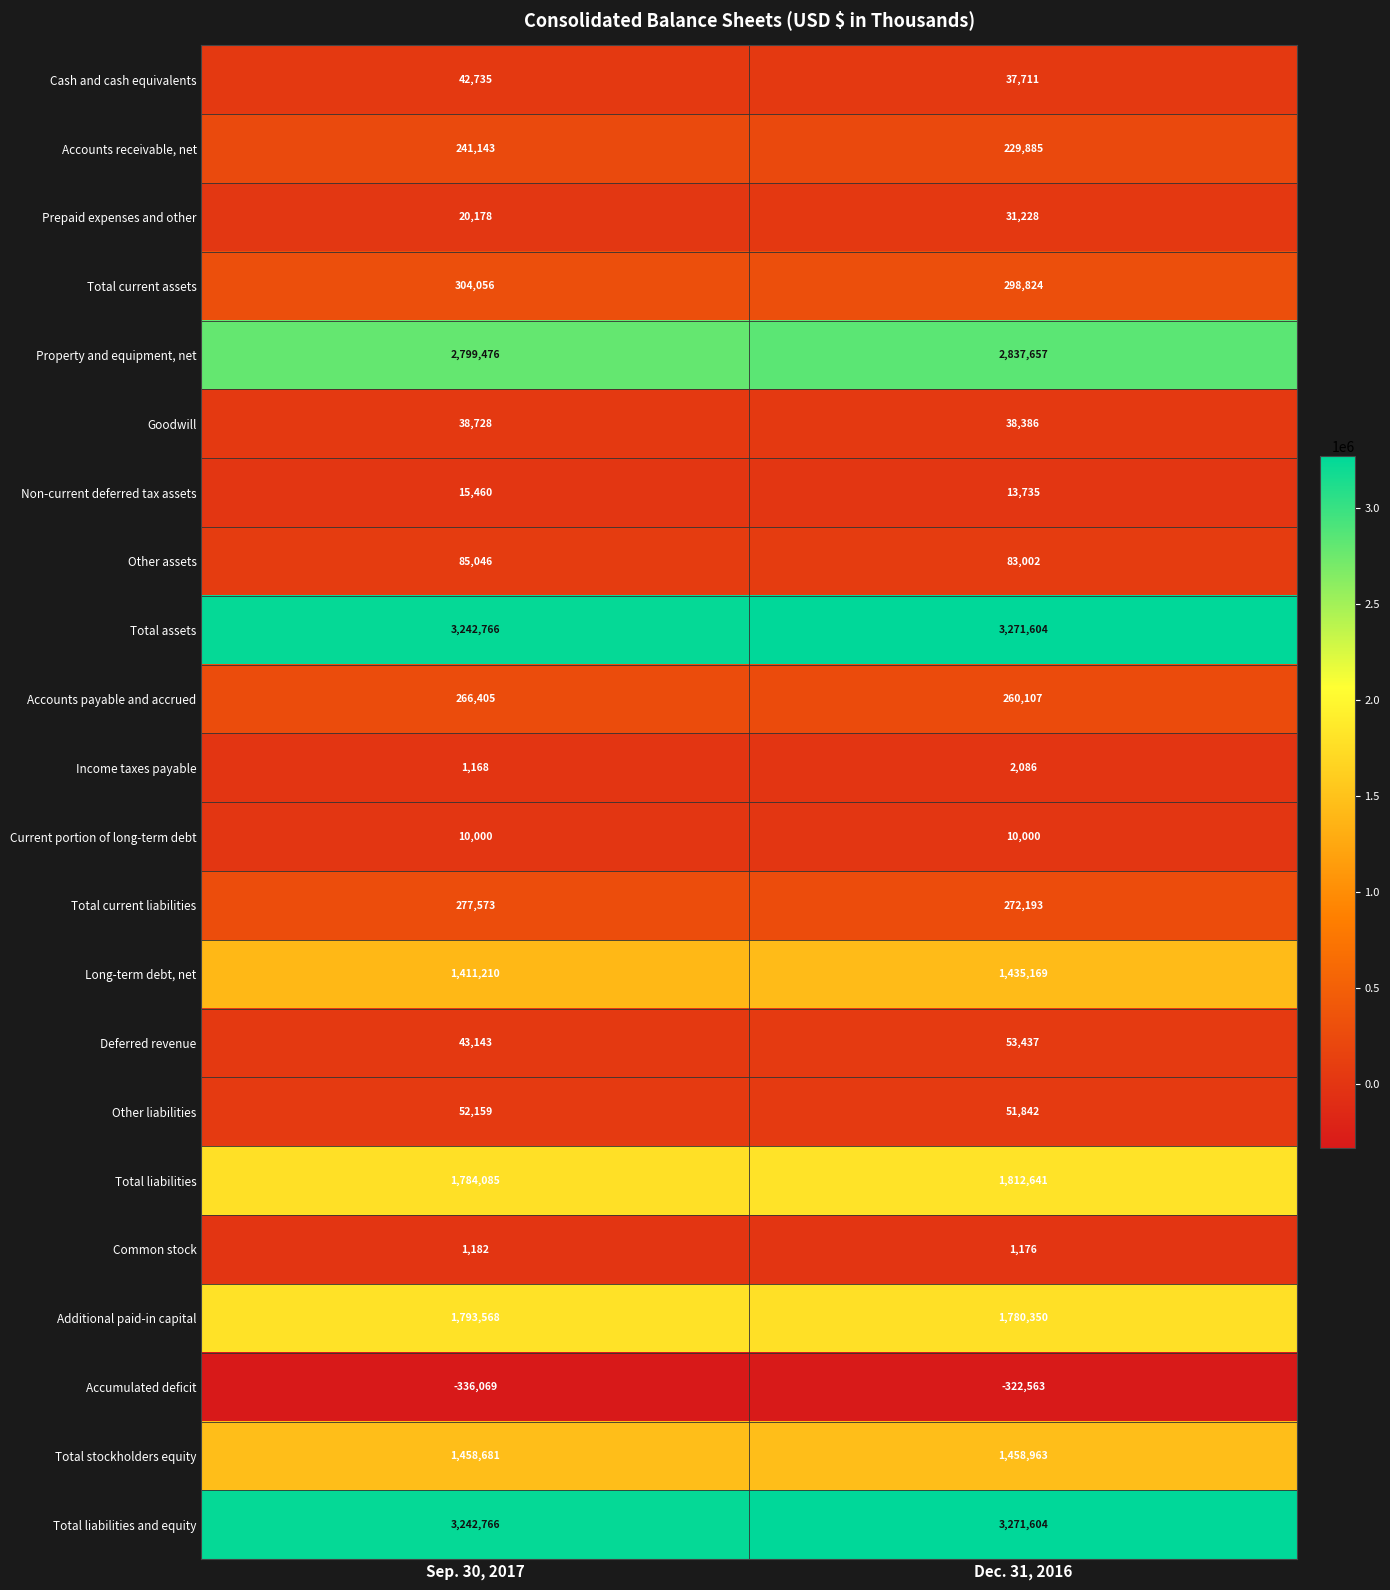

How many distinct data groups are displayed?

22